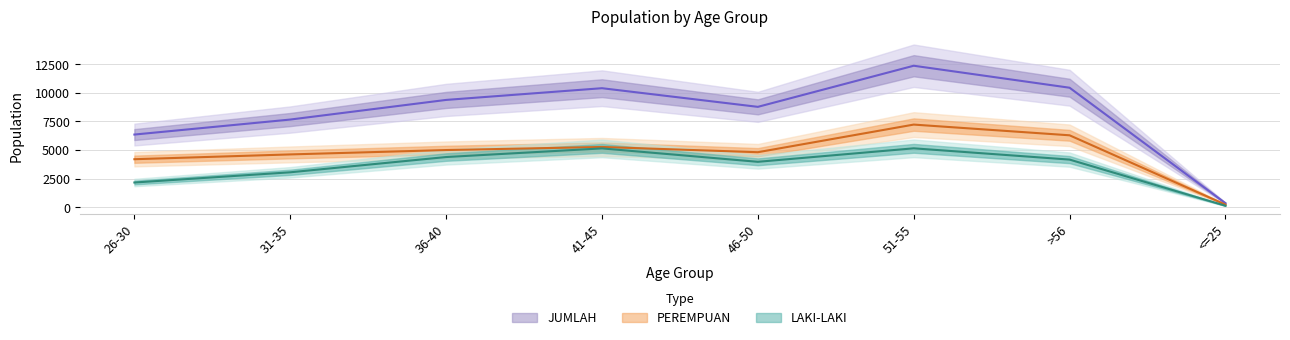

True or false: JUMLAH has more than 0 points higher than both neighbors.

True